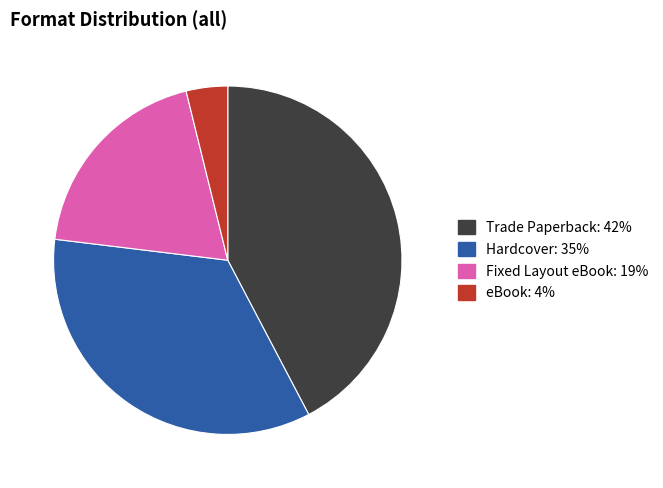

Which category has the biggest portion of the pie?

Trade Paperback